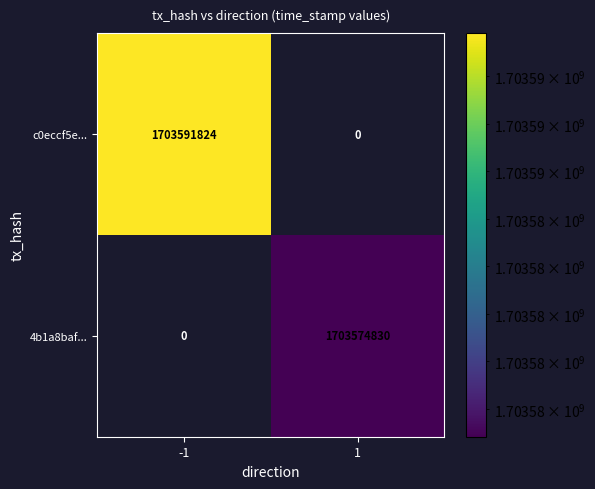

What is the average value of the 4b1a8baf... series?

851787415